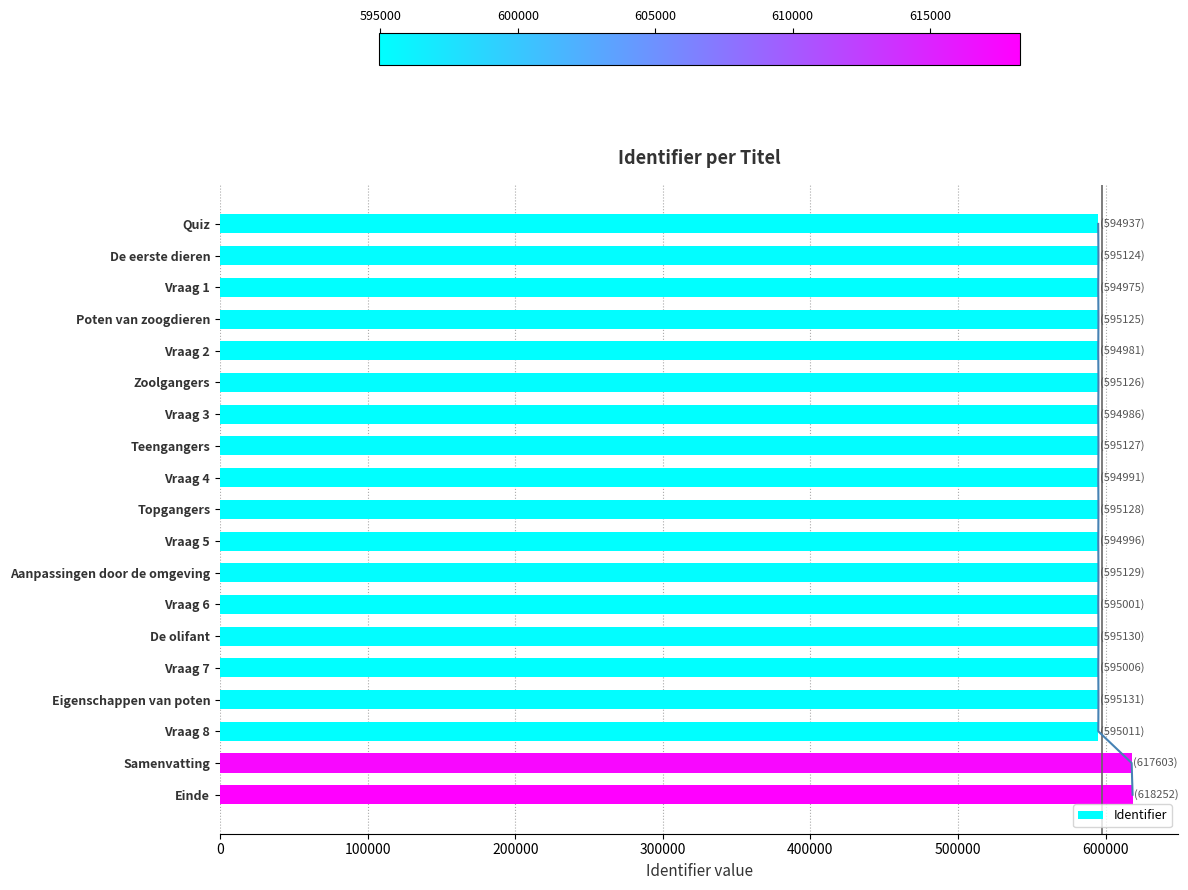

Is it true that Identifier equals 595129 at Aanpassingen door de omgeving?

True